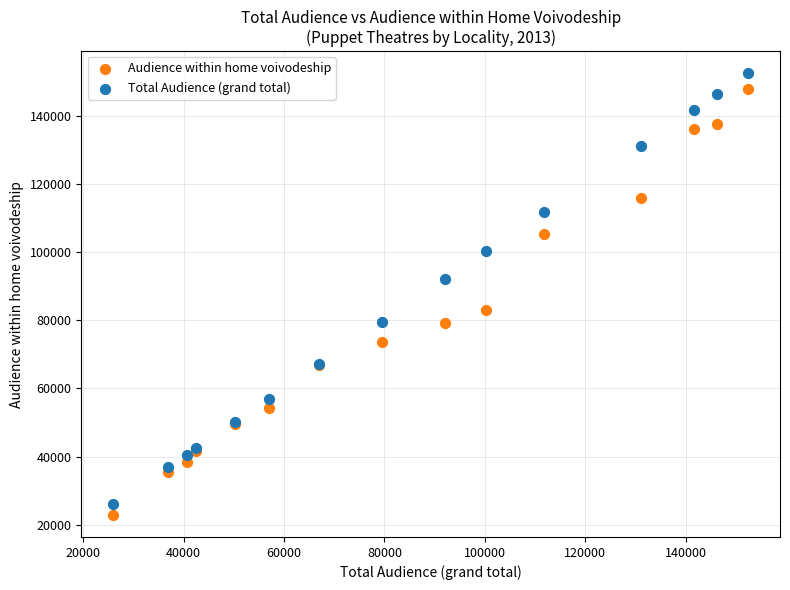

Which series reaches the minimum Y coordinate?

Audience within home voivodeship